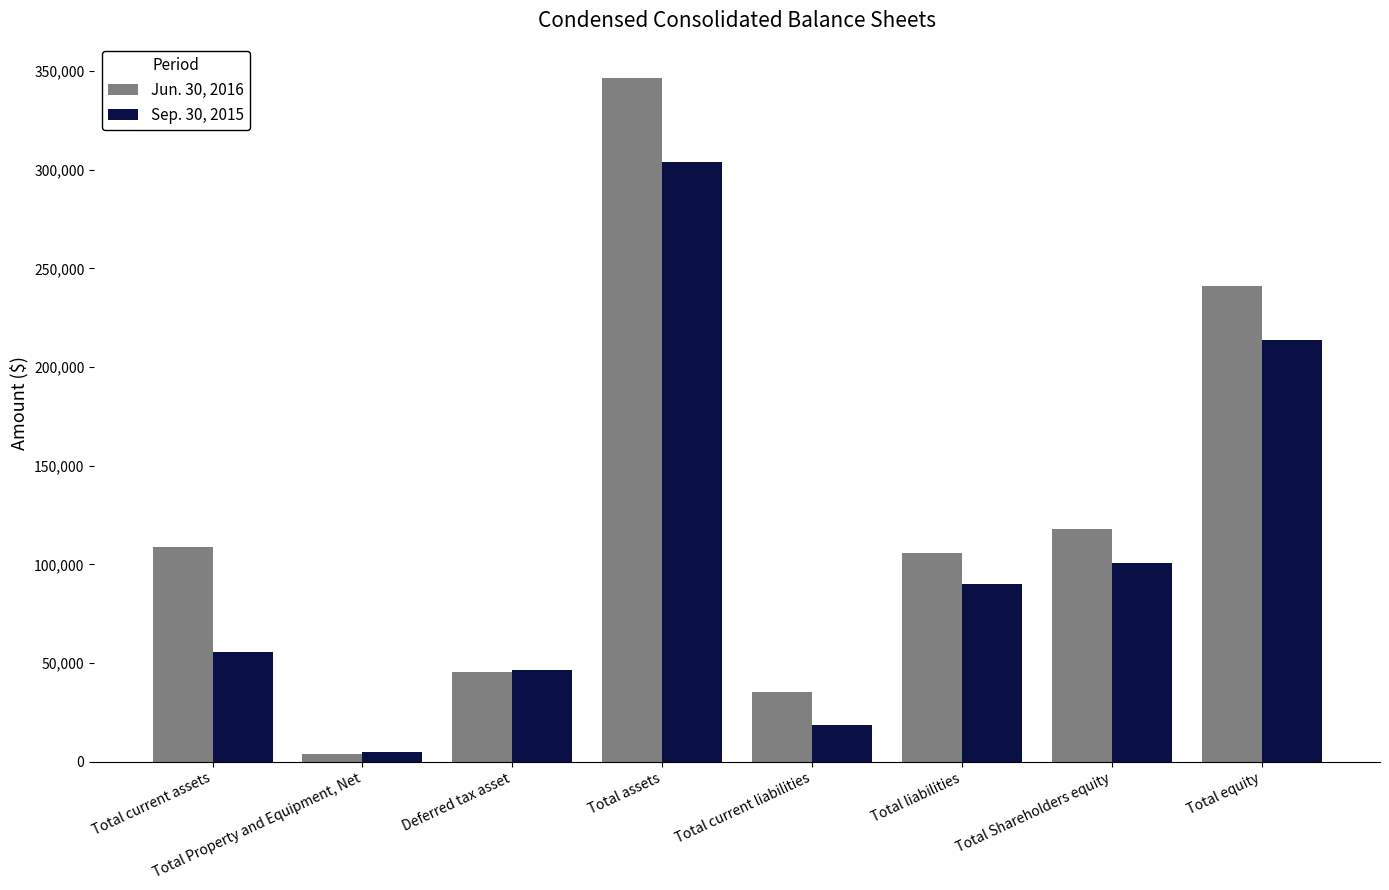

Is it true that Jun. 30, 2016 equals 35147 at Total current liabilities?

True